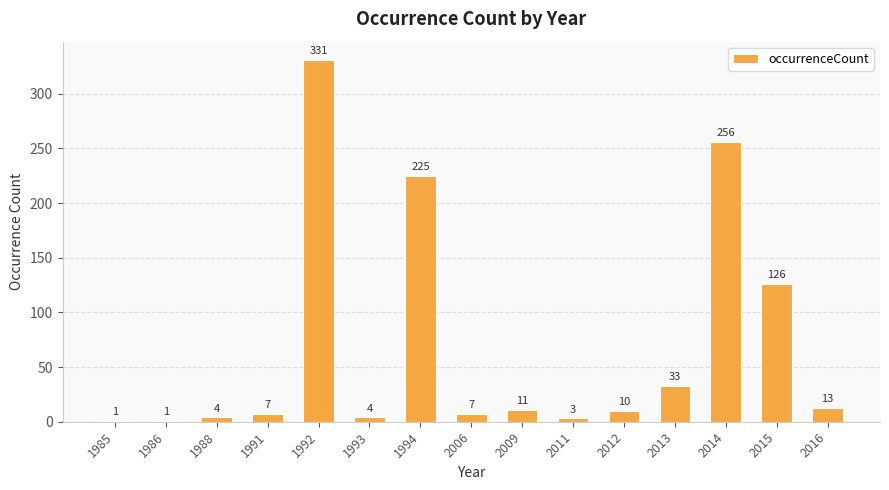

The value at 2014 is 142. True or false?

False